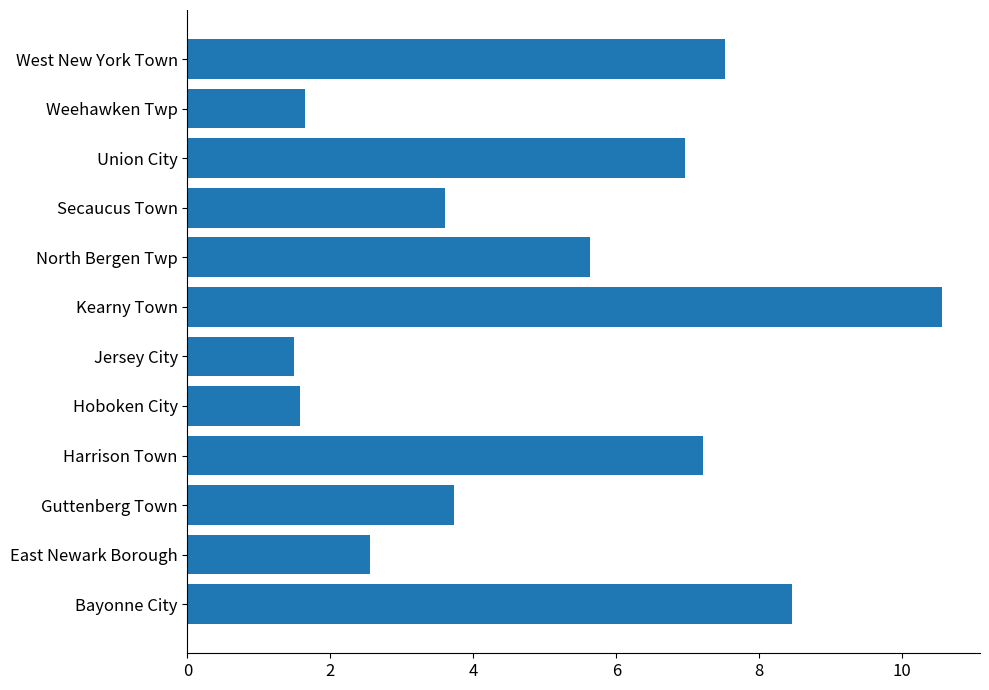

What is the ratio of the value at Harrison Town to the value at Weehawken Twp?

4.4